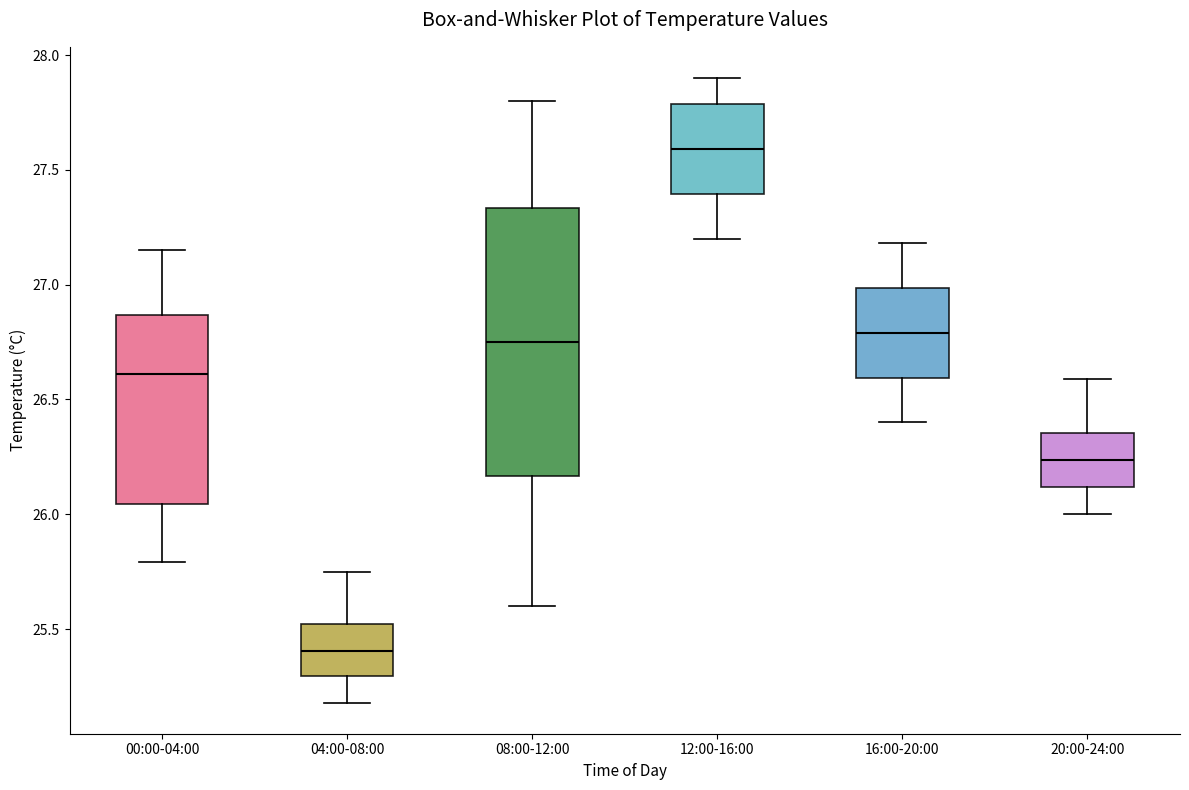

Which box has the highest median line?

12:00-16:00